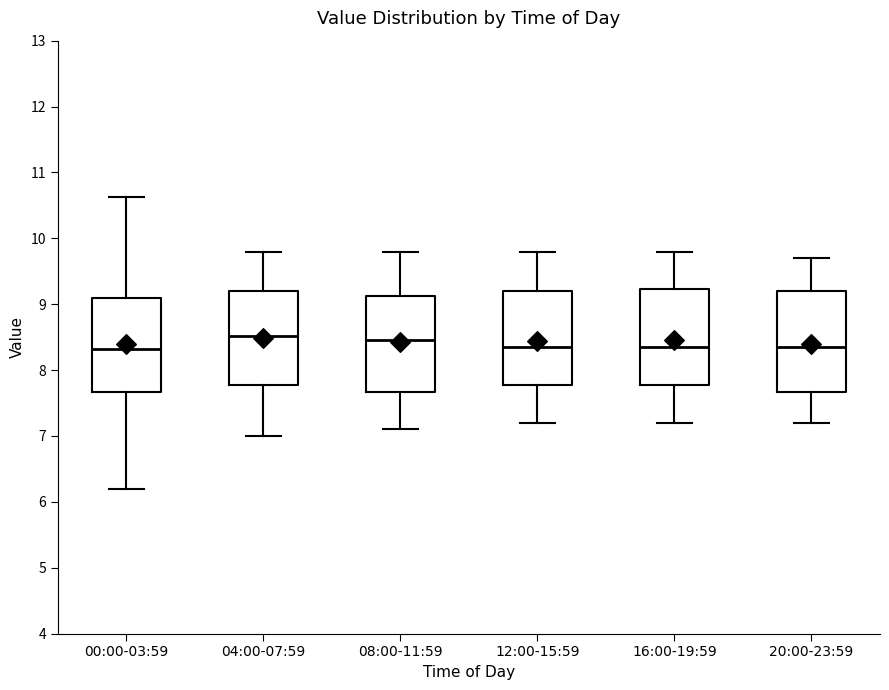

Reading left to right, transcribe this box plot: for each box, give where its median line is, the range the box spans, and where its two whiskers end, as read against the y-axis. The values are not printed on the chart, so give them approximately, as read against the axis.

00:00-03:59: median 8.3, box 7.7 to 9.1, whiskers 6.2 to 10.6
04:00-07:59: median 8.5, box 7.8 to 9.2, whiskers 7.0 to 9.8
08:00-11:59: median 8.5, box 7.7 to 9.1, whiskers 7.1 to 9.8
12:00-15:59: median 8.4, box 7.8 to 9.2, whiskers 7.2 to 9.8
16:00-19:59: median 8.4, box 7.8 to 9.2, whiskers 7.2 to 9.8
20:00-23:59: median 8.4, box 7.7 to 9.2, whiskers 7.2 to 9.7